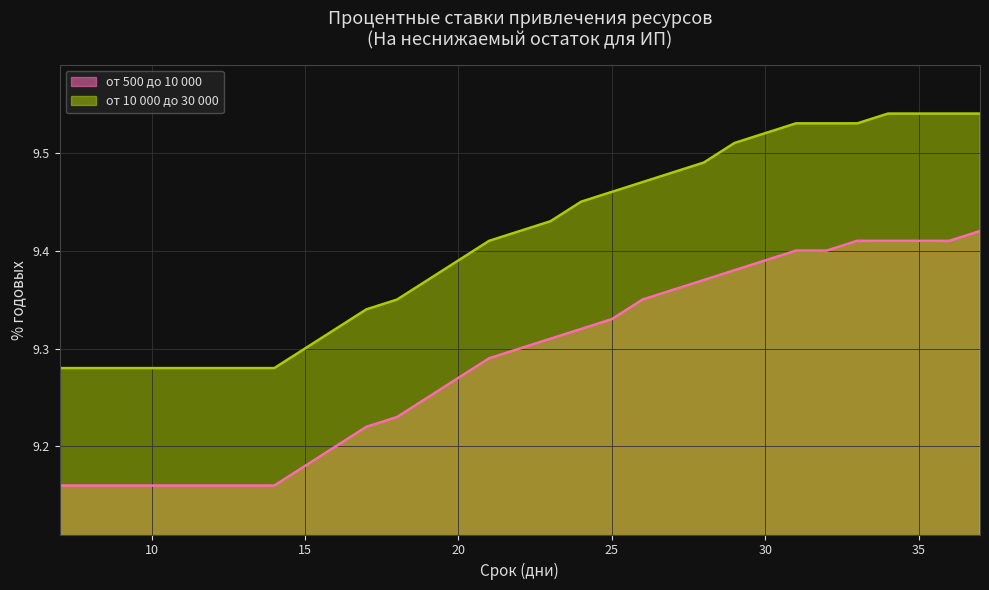

Rank the series by their maximum value, from highest to lowest.

от 10 000 до 30 000, от 500 до 10 000